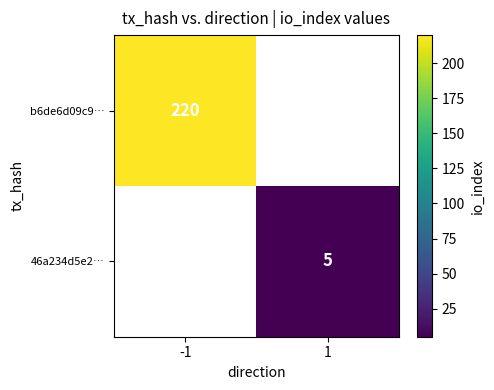

How many distinct data groups are displayed?

2